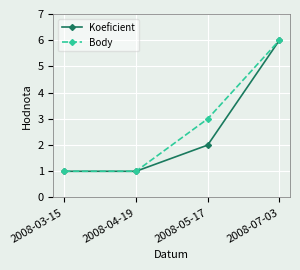

Does the chart have visible grid lines?

Yes